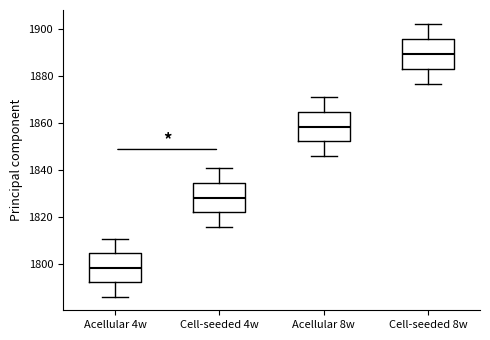

Reading left to right, read every box against the y-axis: the position of its median line, the range the box covers, and the ends of its whiskers. The values are not printed on the chart, so give them approximately, as read against the axis.

Acellular 4w: median 1798, box 1792 to 1804, whiskers 1786 to 1810
Cell-seeded 4w: median 1828, box 1822 to 1834, whiskers 1816 to 1840
Acellular 8w: median 1858, box 1852 to 1864, whiskers 1846 to 1872
Cell-seeded 8w: median 1890, box 1882 to 1896, whiskers 1876 to 1902